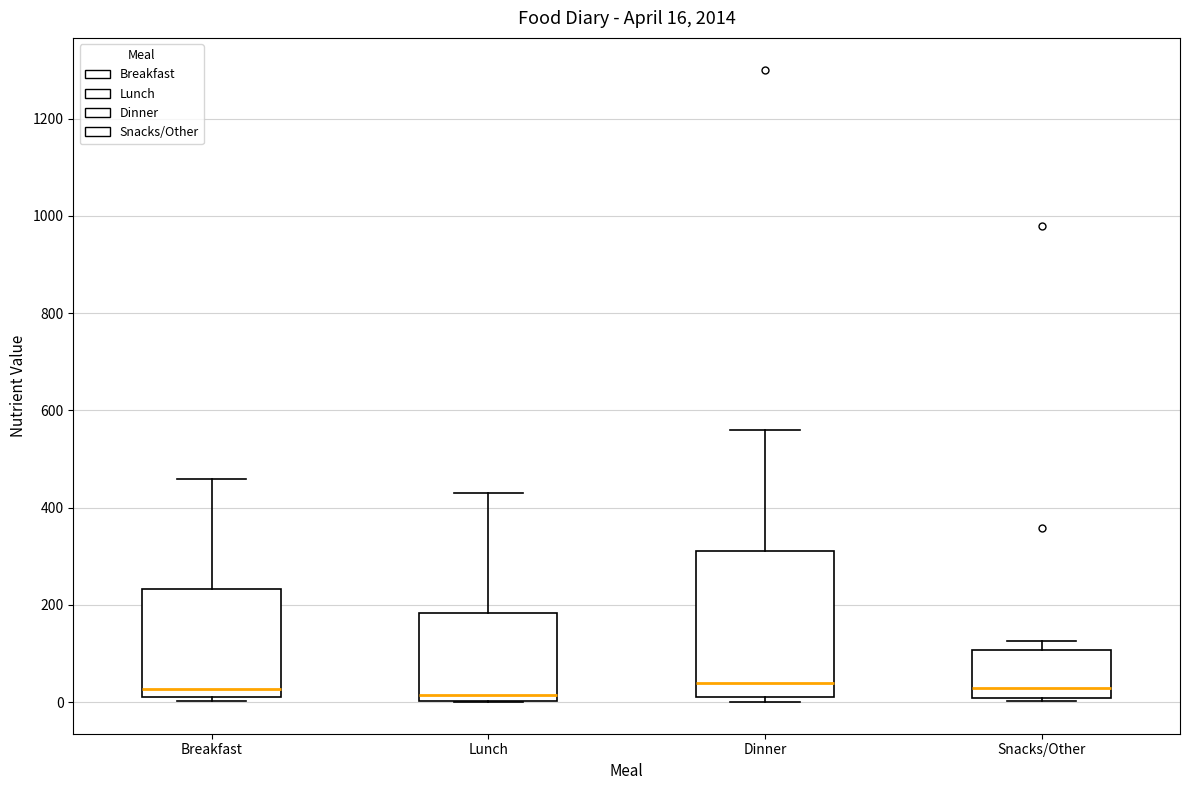

Which box is the tallest, from its lower edge to its upper edge?

Dinner